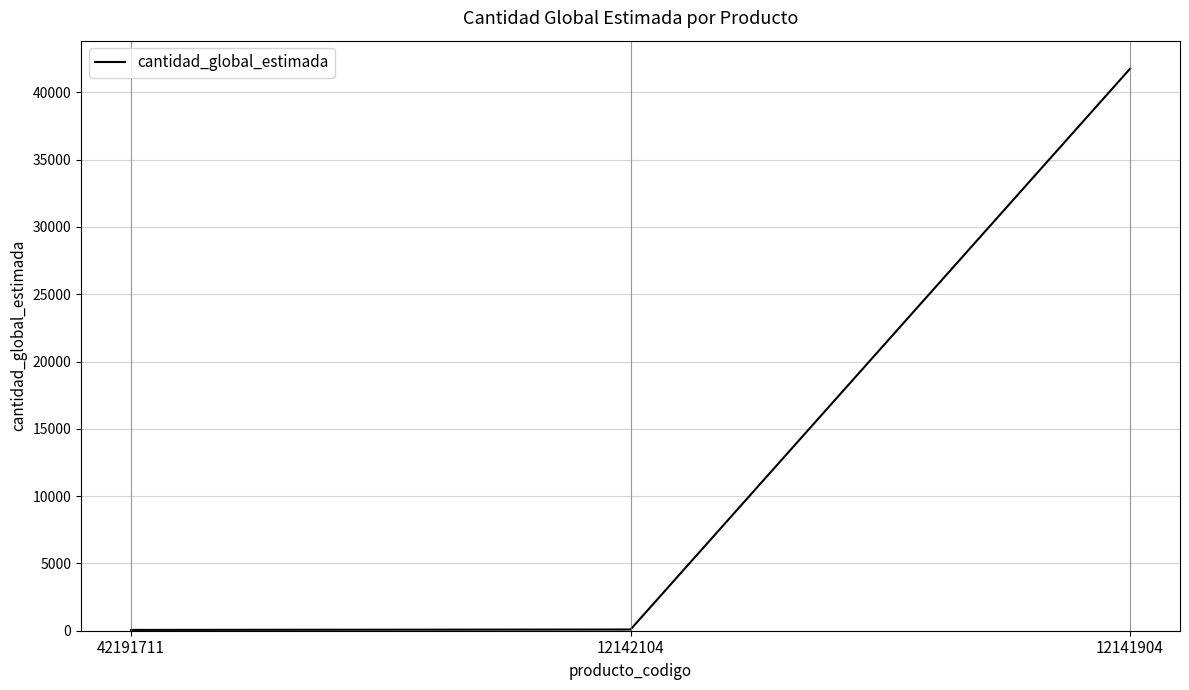

What is the difference between the maximum and minimum values?

41690